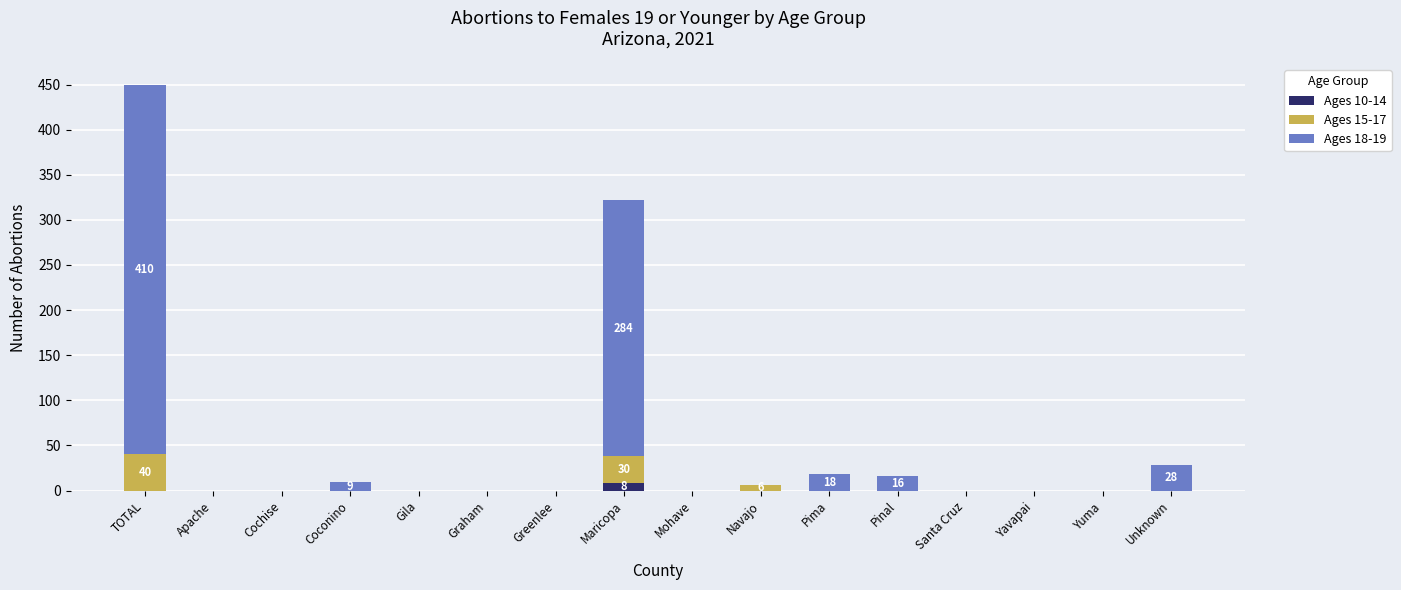

At which category is the sum across all series the highest?

TOTAL